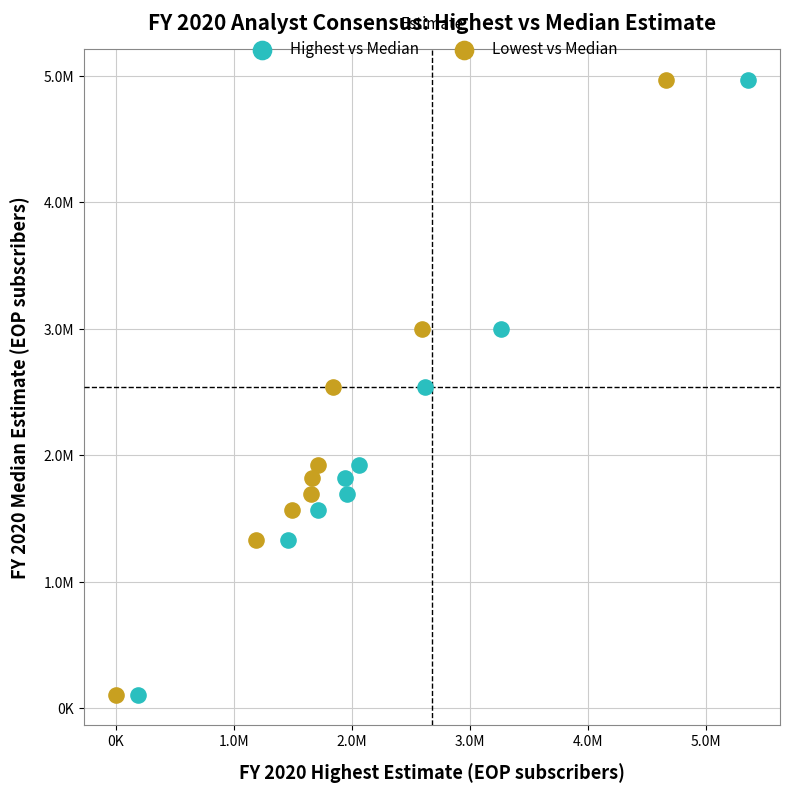

What are all the series names shown in the legend?

Highest vs Median, Lowest vs Median